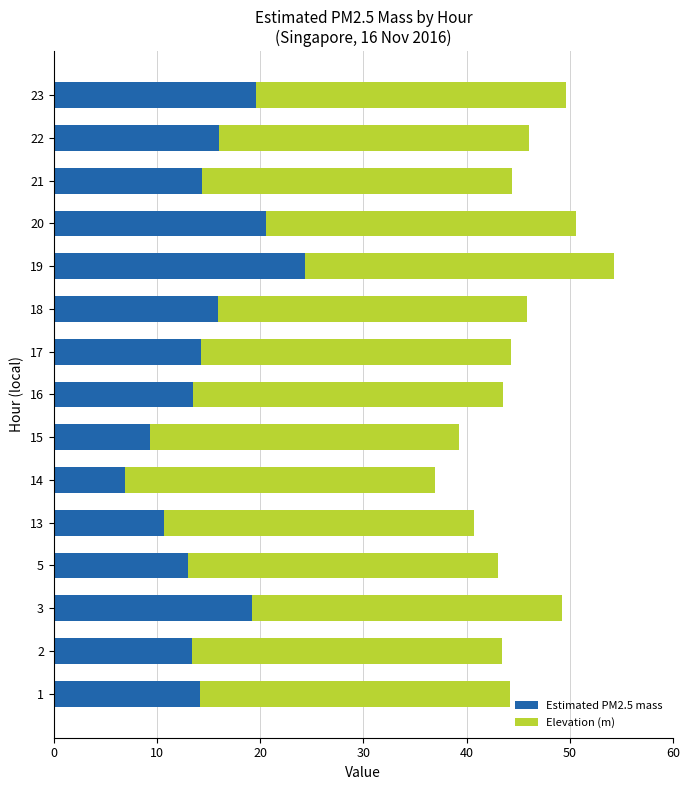

Which category has the highest value in the Estimated PM2.5 mass series?

19